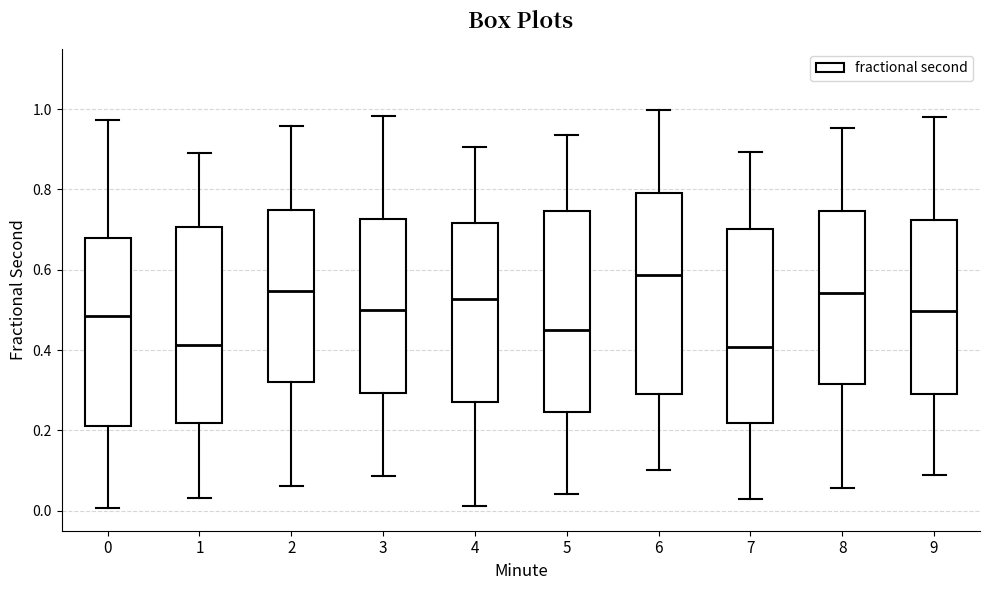

Reading left to right, transcribe this box plot: for each box, give where its median line is, the range the box spans, and where its two whiskers end, as read against the y-axis. The values are not printed on the chart, so give them approximately, as read against the axis.

0: median 0.48, box 0.22 to 0.68, whiskers 0.00 to 0.98
1: median 0.42, box 0.22 to 0.70, whiskers 0.04 to 0.90
2: median 0.54, box 0.32 to 0.74, whiskers 0.06 to 0.96
3: median 0.50, box 0.30 to 0.72, whiskers 0.08 to 0.98
4: median 0.52, box 0.26 to 0.72, whiskers 0.02 to 0.90
5: median 0.44, box 0.24 to 0.74, whiskers 0.04 to 0.94
6: median 0.58, box 0.30 to 0.80, whiskers 0.10 to 1.00
7: median 0.40, box 0.22 to 0.70, whiskers 0.02 to 0.90
8: median 0.54, box 0.32 to 0.74, whiskers 0.06 to 0.96
9: median 0.50, box 0.30 to 0.72, whiskers 0.08 to 0.98